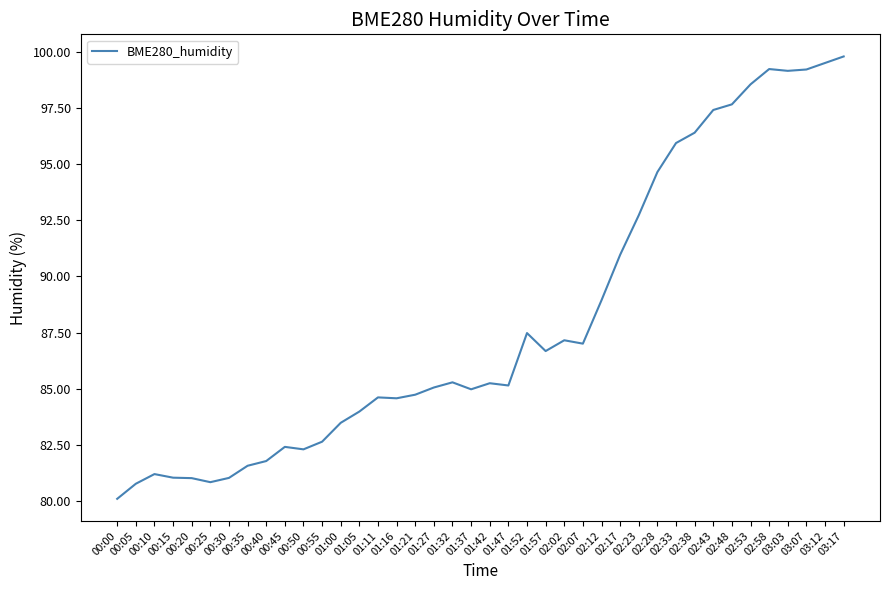

What is the difference between the maximum and minimum values?

19.7